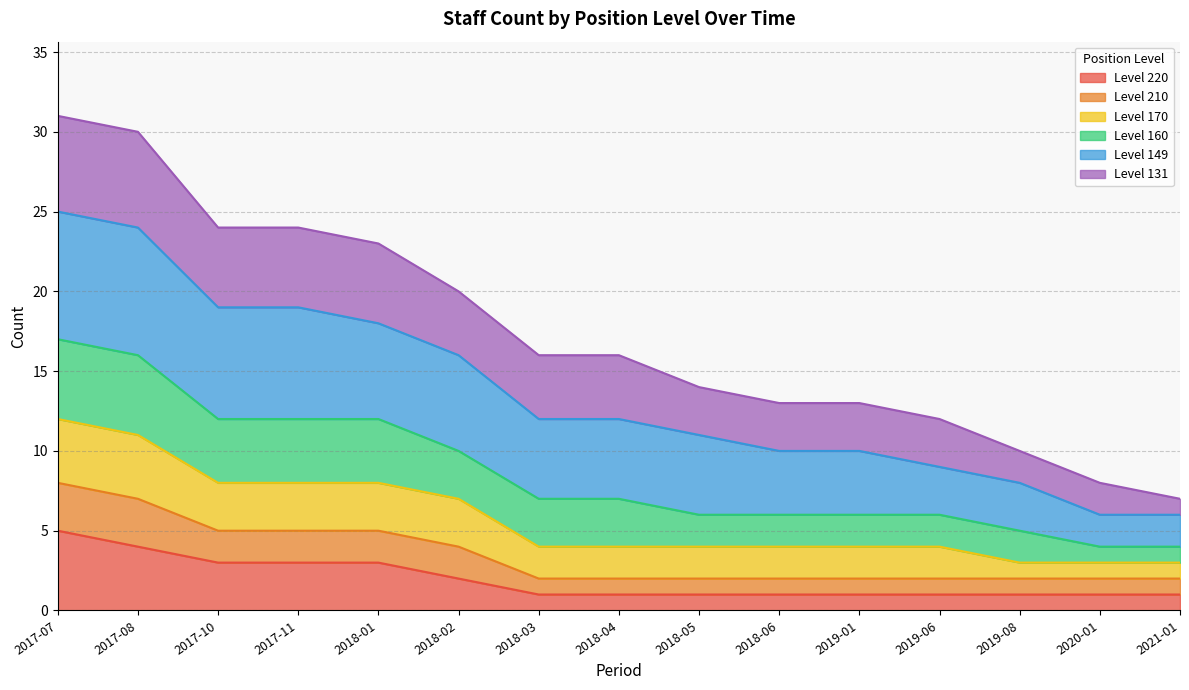

True or false: Level 220 has a value of 1 at 2019-06.

True